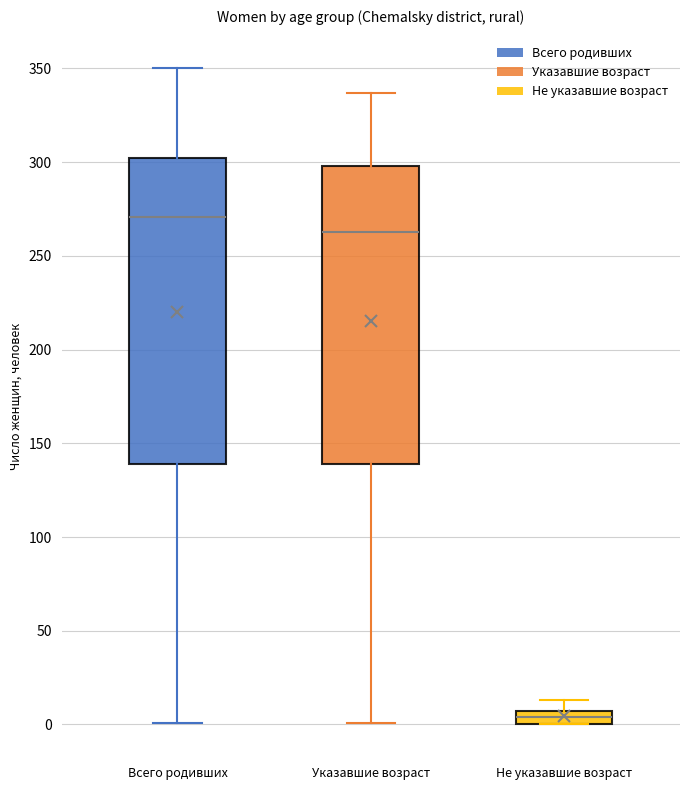

Which box's median line is the highest?

Всего родивших